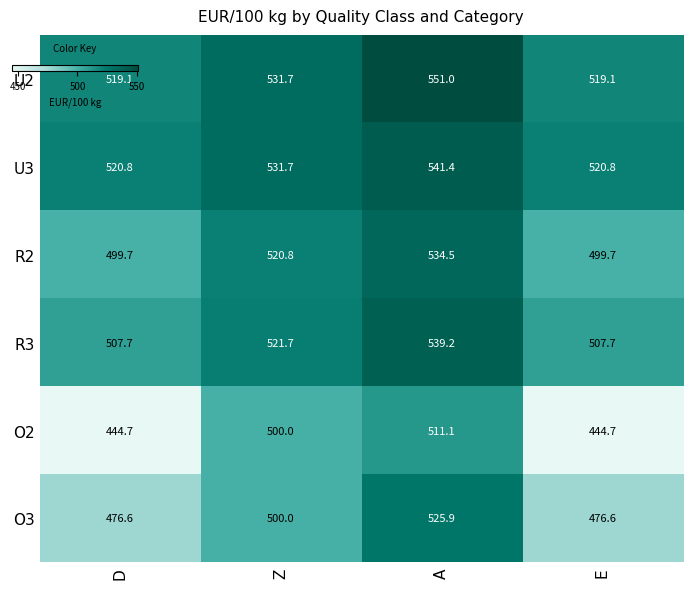

What is the difference between the highest and lowest values at D?

76.1